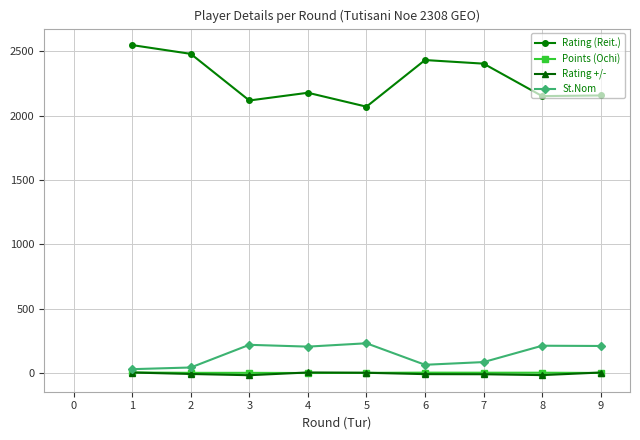

In Rating (Reit.), how many points are higher than both neighbors (excluding endpoints)?

2